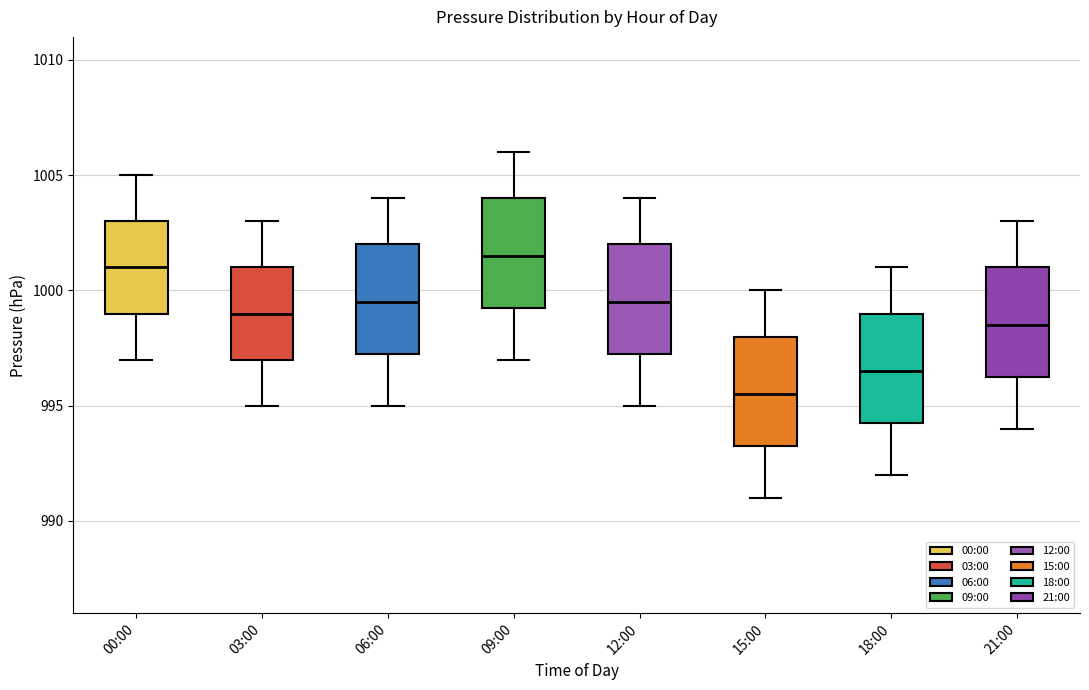

Which box has the highest median line?

09:00